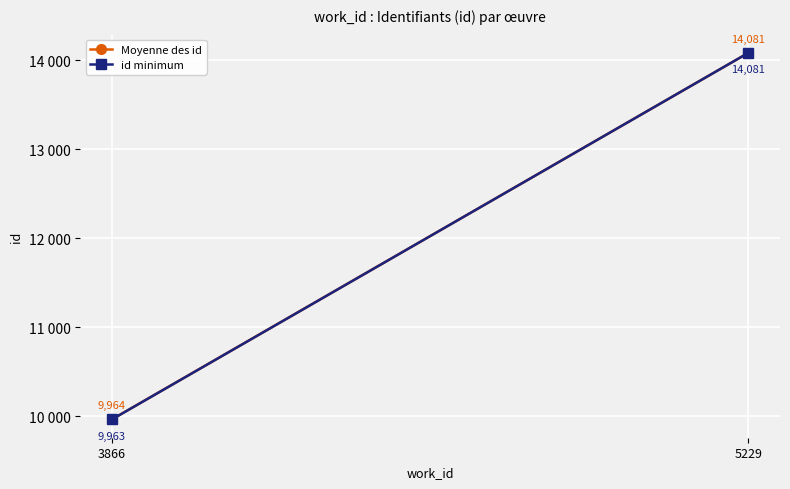

Reading left to right, what are all the values shown in this chart?

Moyenne des id: 9964	14081
id minimum: 9963	14081